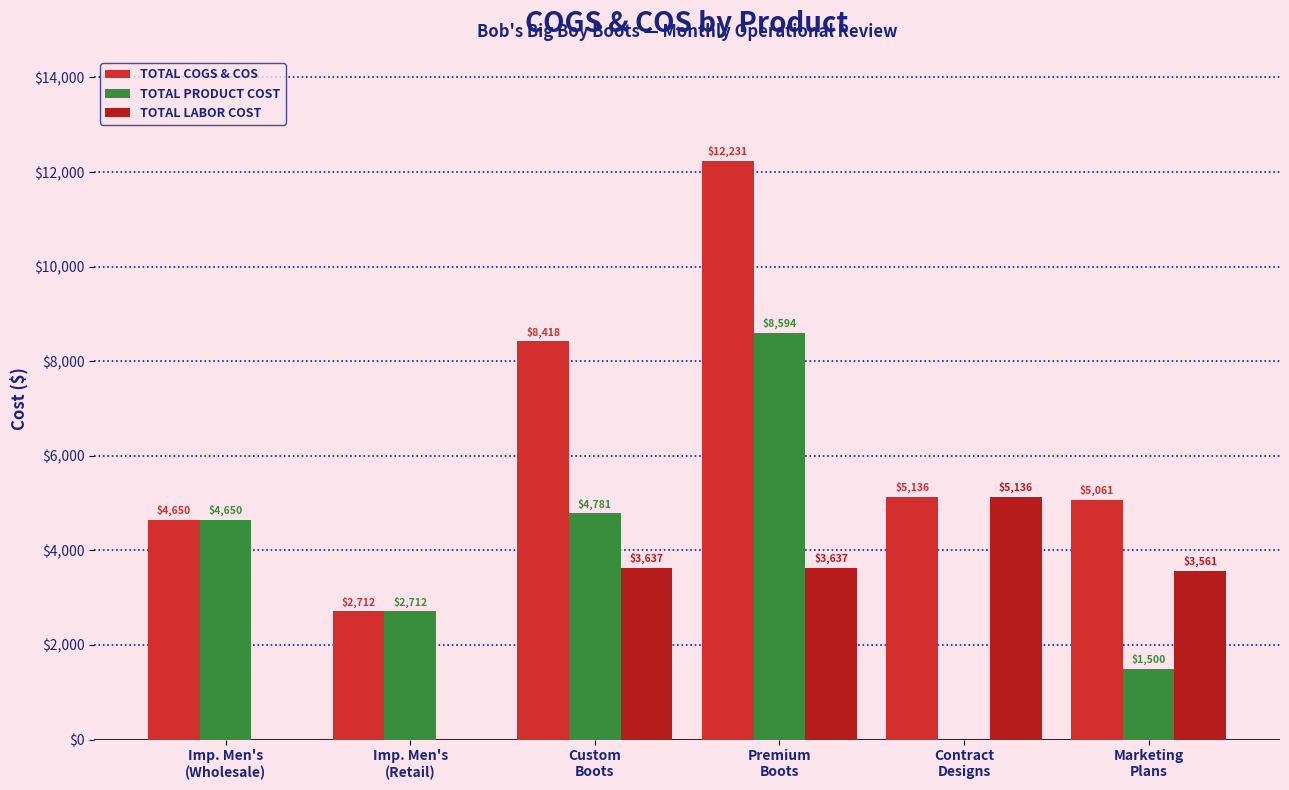

How many distinct data groups are displayed?

3